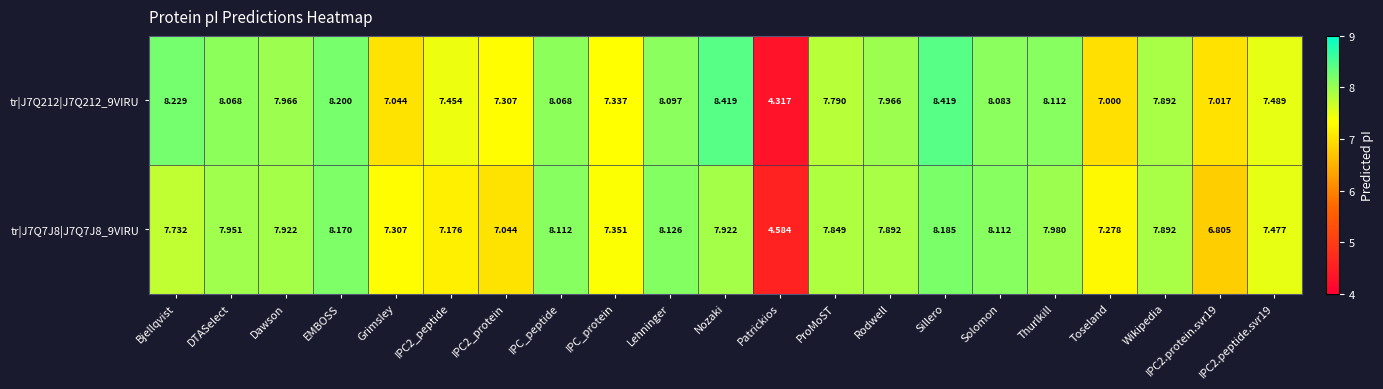

At how many categories does at least one series exceed 5?

20